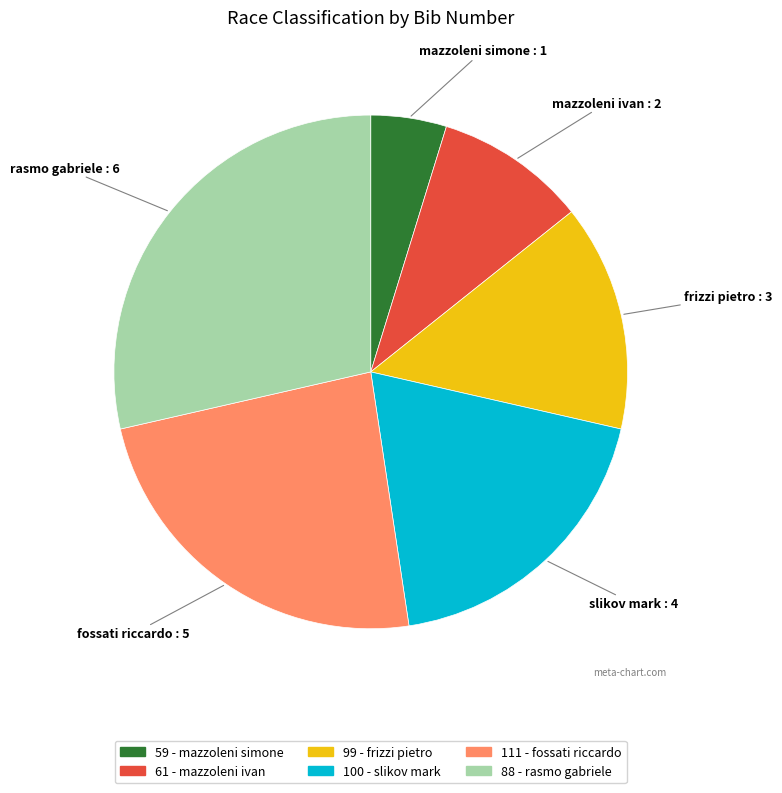

How many slices are in this pie chart?

6